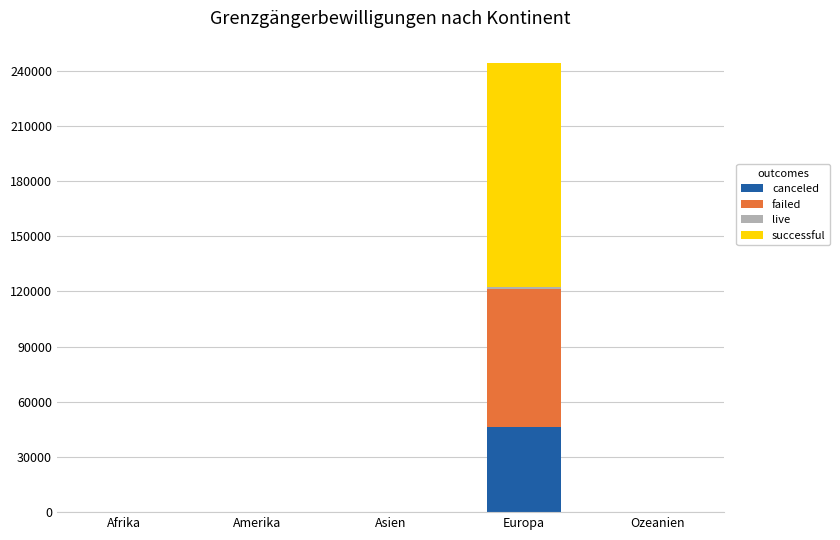

At which category is the sum across all series the highest?

Europa